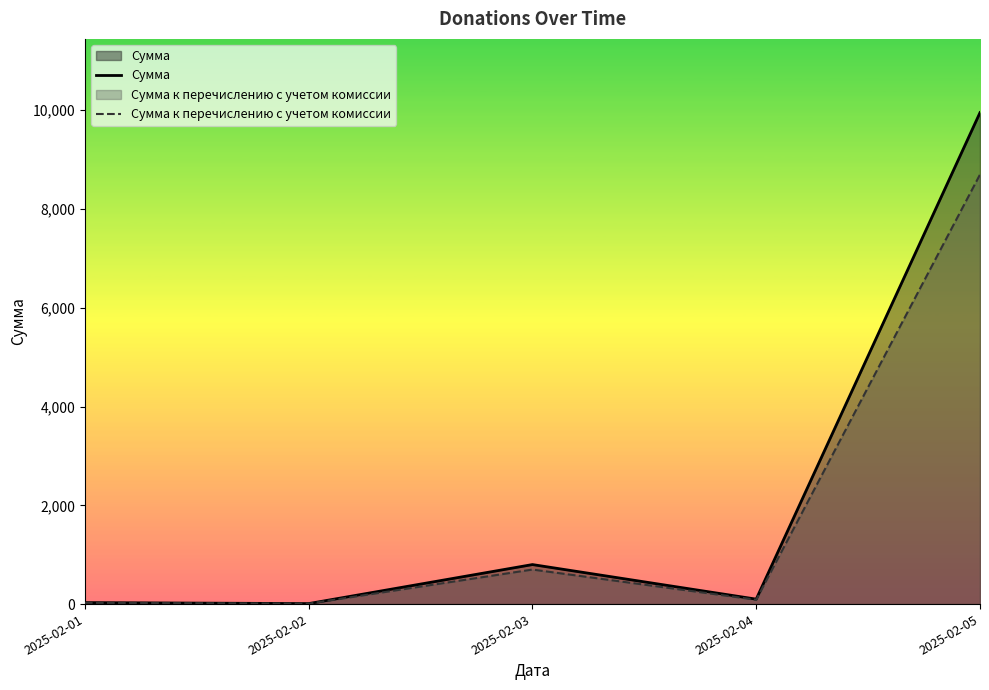

True or false: Сумма and Сумма к перечислению с учетом комиссии cross at least once.

False